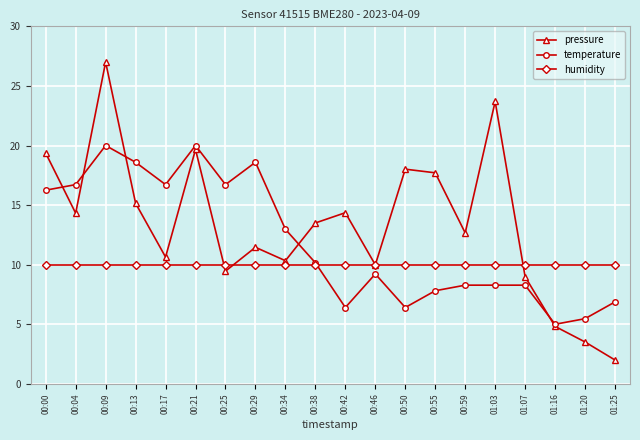

True or false: temperature has a value of 25.6 at 00:29.

False